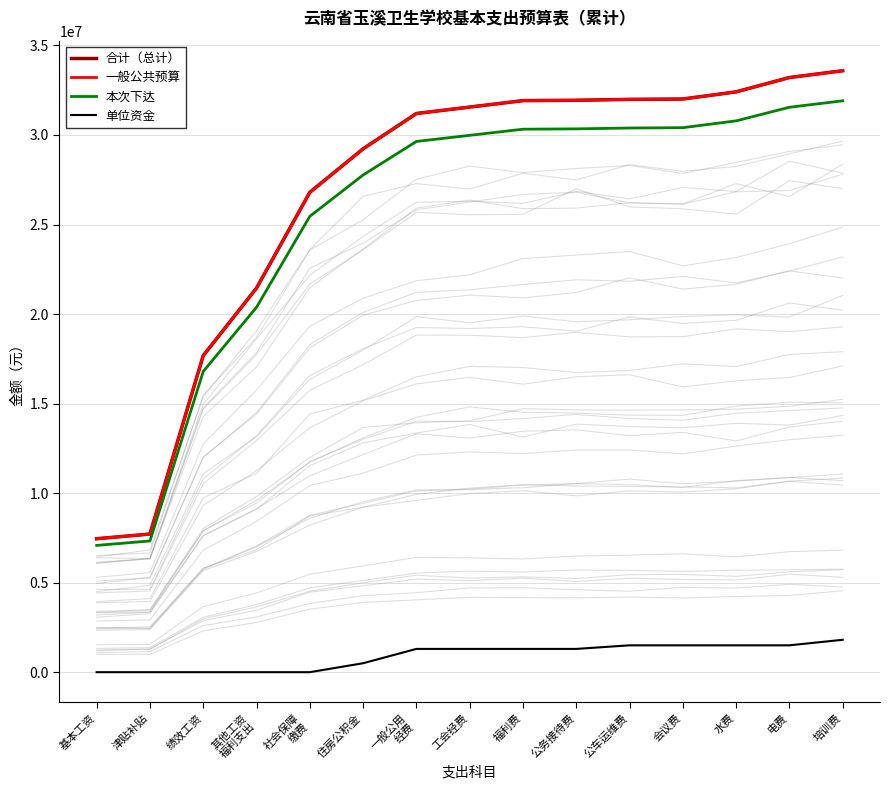

Rank the series at 其他工资
福利支出 from lowest to highest value.

单位资金, 本次下达, 合计（总计）, 一般公共预算